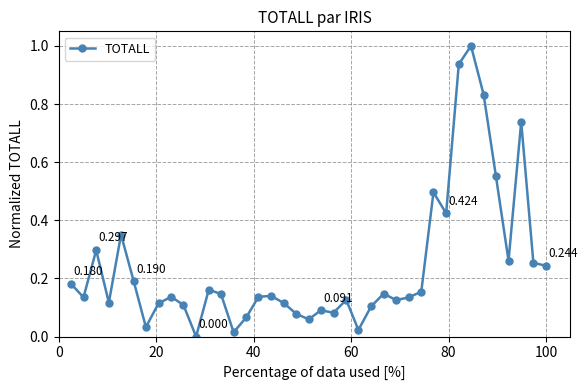

True or false: there are more than 1 points higher than both neighbors.

True